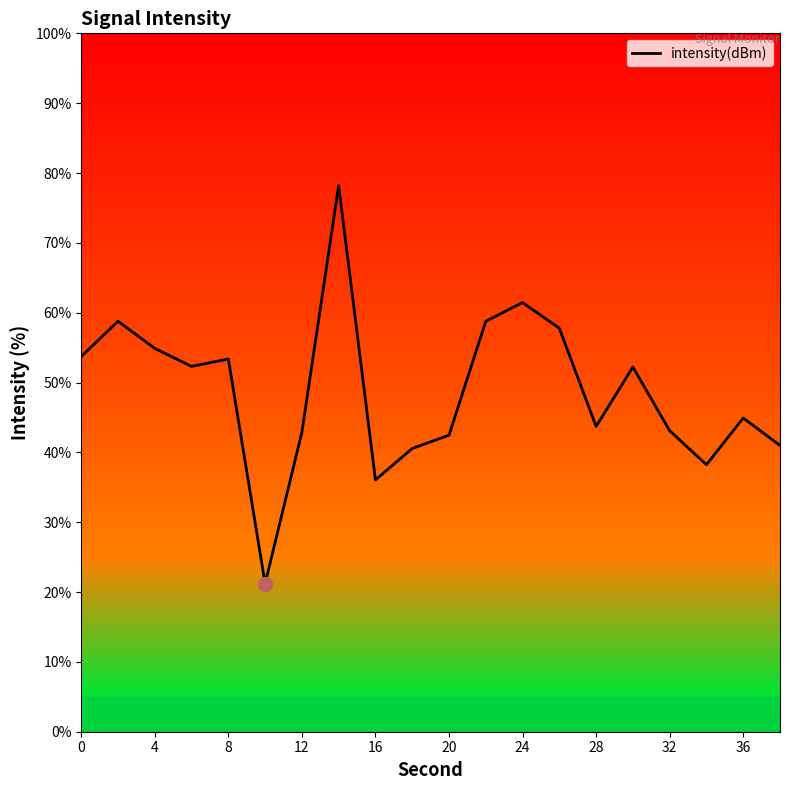

What is the smallest value displayed?

21.2